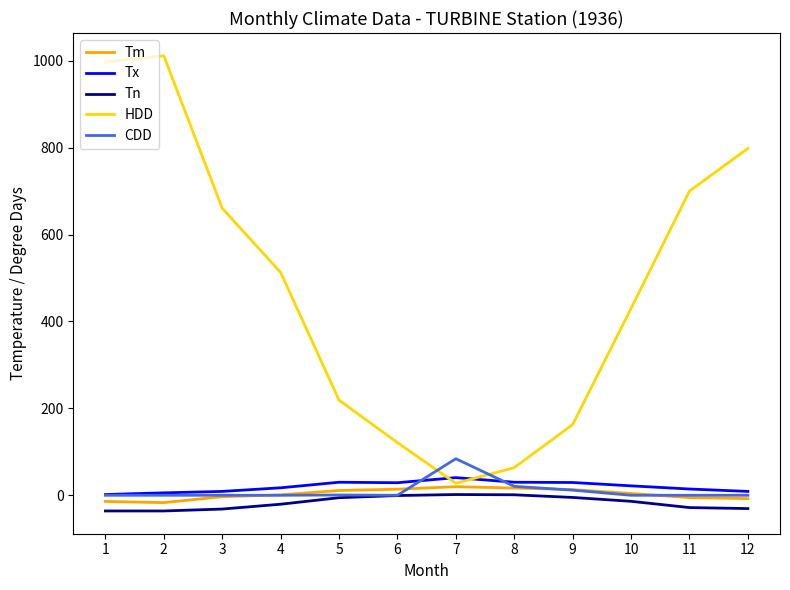

What is the maximum value shown in the chart?

1011.3